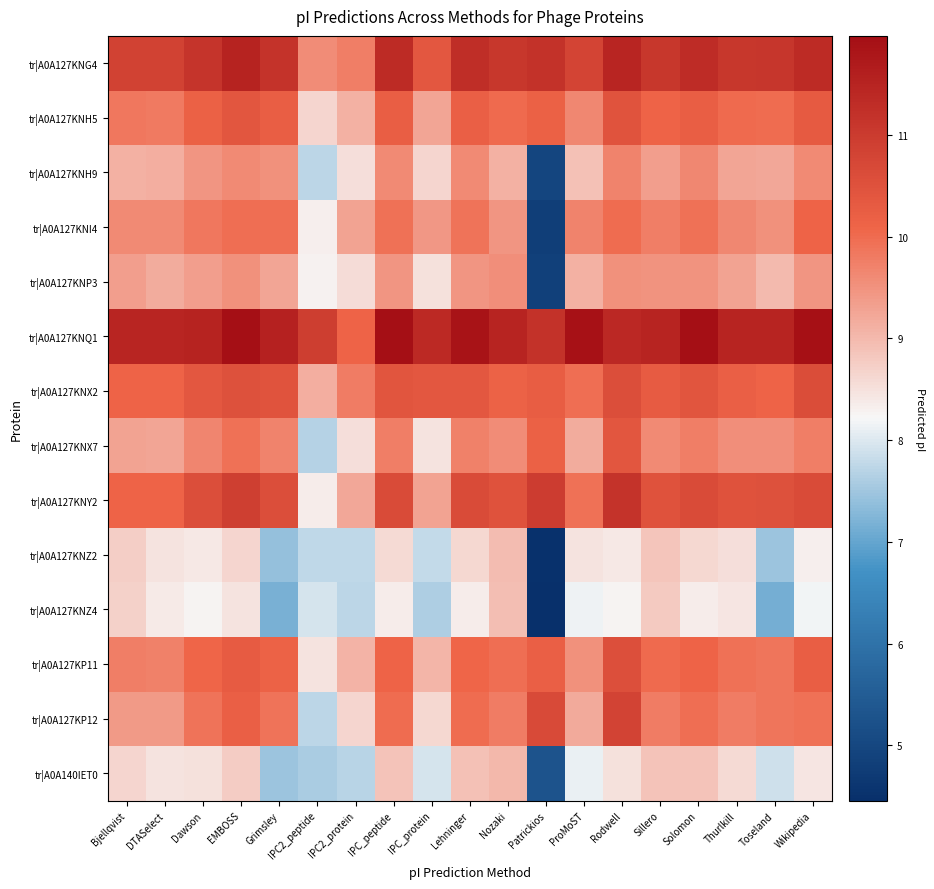

Rank the series at EMBOSS from lowest to highest value.

tr|A0A127KNZ4, tr|A0A127KNZ2, tr|A0A140IET0, tr|A0A127KNP3, tr|A0A127KNH9, tr|A0A127KNX7, tr|A0A127KNI4, tr|A0A127KP12, tr|A0A127KP11, tr|A0A127KNH5, tr|A0A127KNX2, tr|A0A127KNY2, tr|A0A127KNG4, tr|A0A127KNQ1